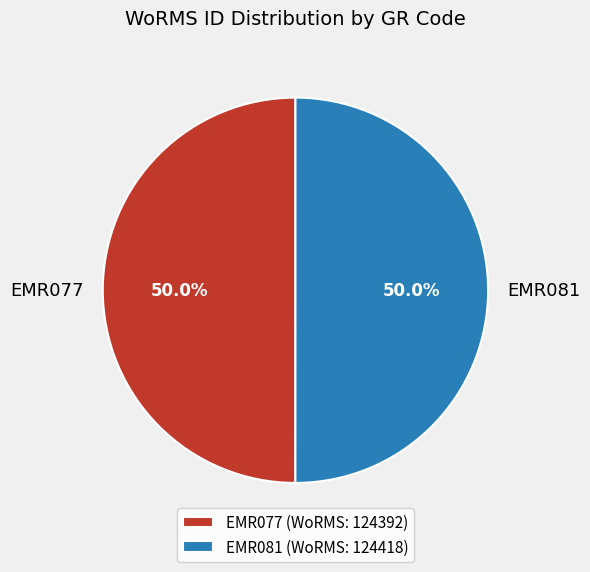

How many segments does this pie chart have?

2